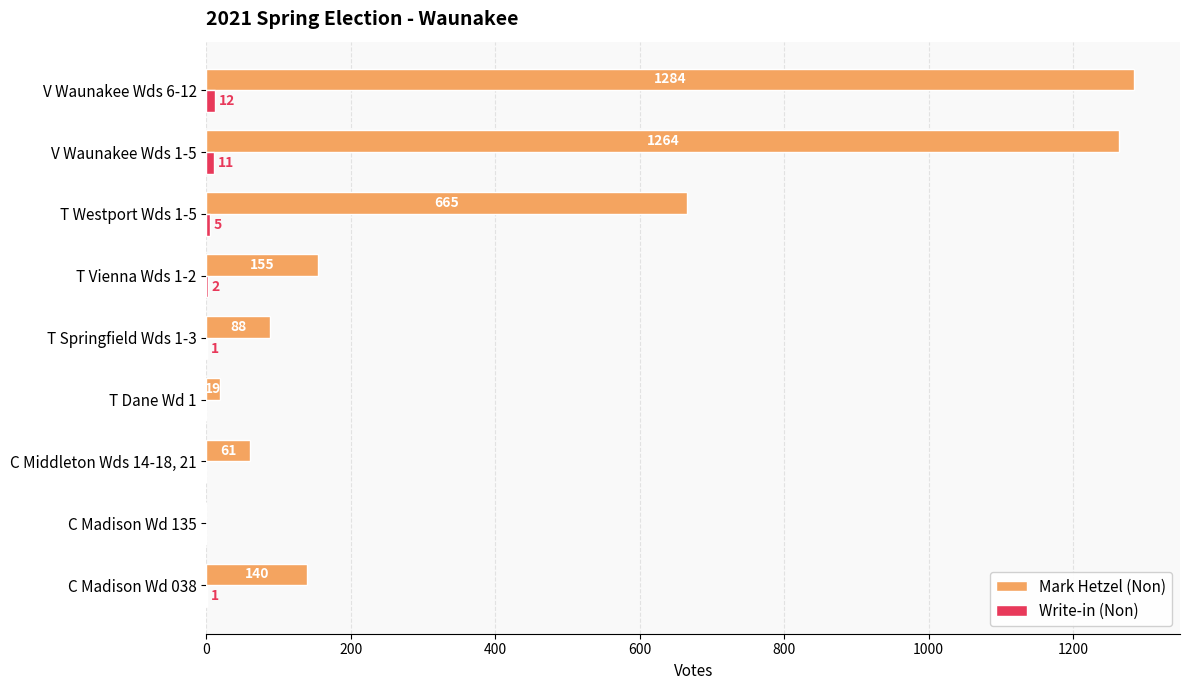

Where is Mark Hetzel (Non) nearest to the value 642?

T Westport Wds 1-5